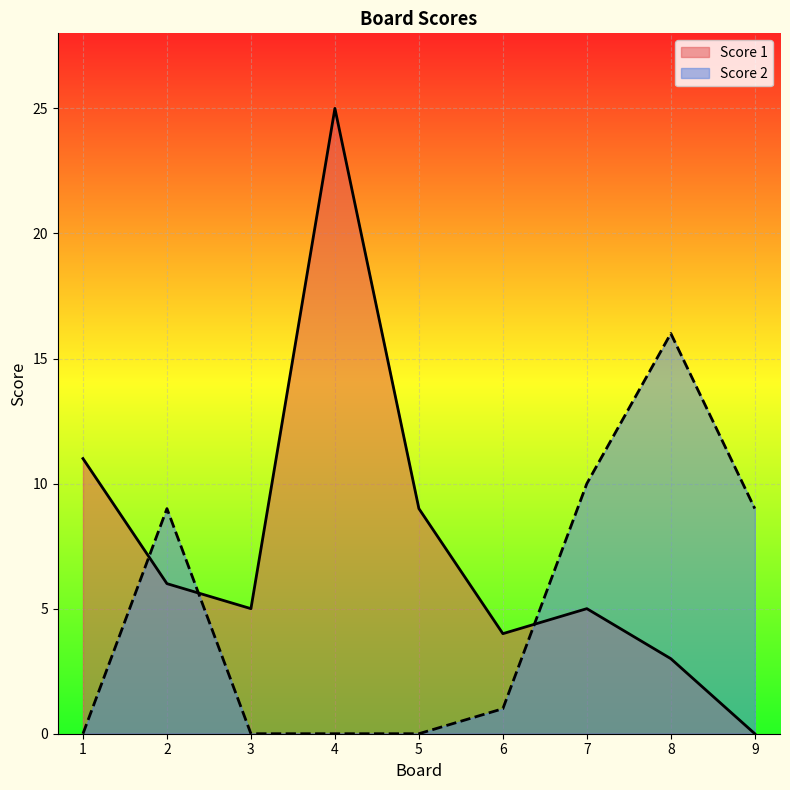

What is the approximate value of Score 1 at 8, to the nearest 5?

5